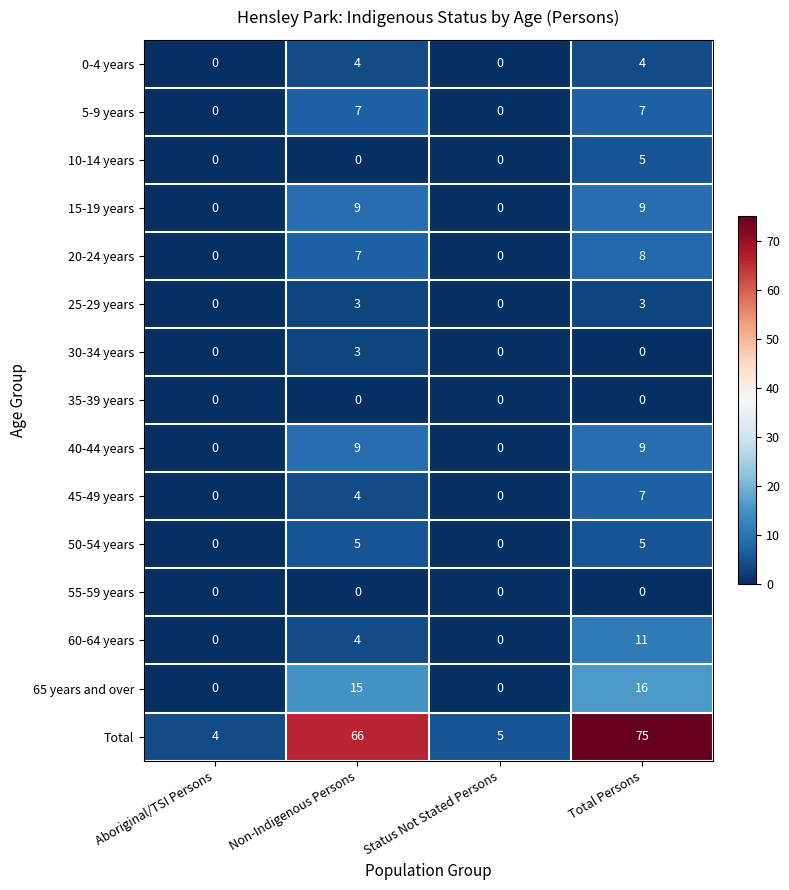

What is the difference between the highest and lowest values at Status Not Stated Persons?

5